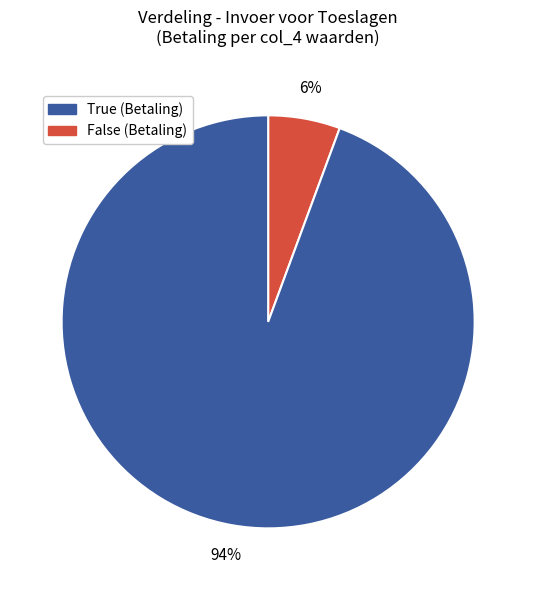

Is there a majority slice in this chart?

Yes